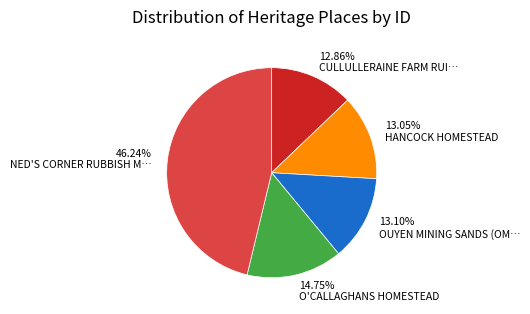

Does any single category account for the majority?

No